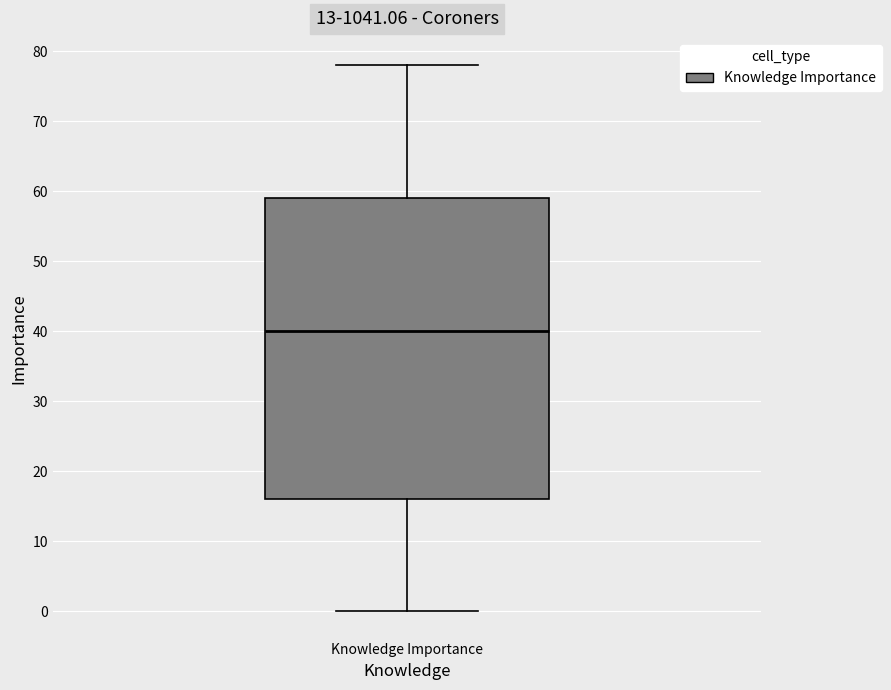

Where does the median line of the box for Knowledge Importance sit on the y-axis? The values are not printed on the chart, so give them approximately, as read against the axis.

40